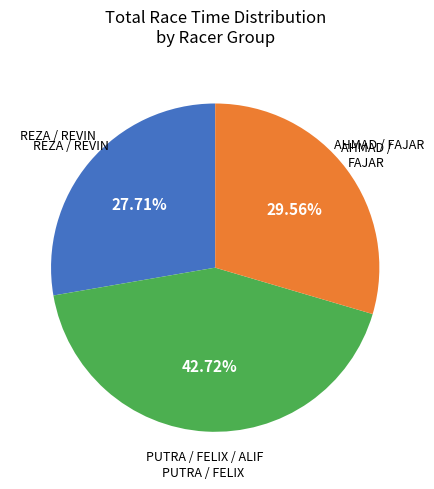

Is there a majority slice in this chart?

No